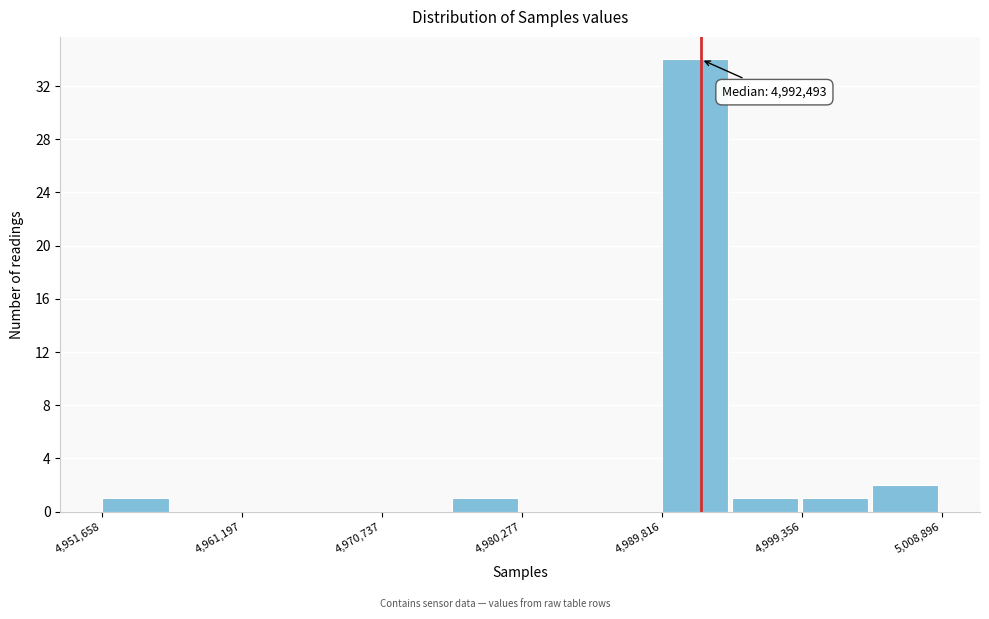

Which range on the x-axis has the tallest bar?

4990000 to 4995000